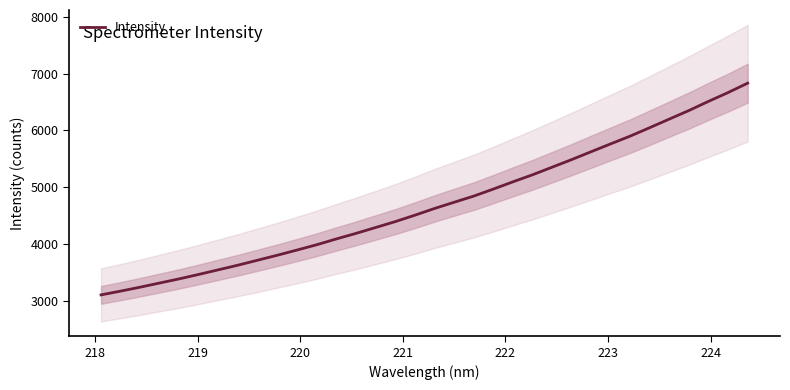

What is the highest value of the Intensity series?

6831.0